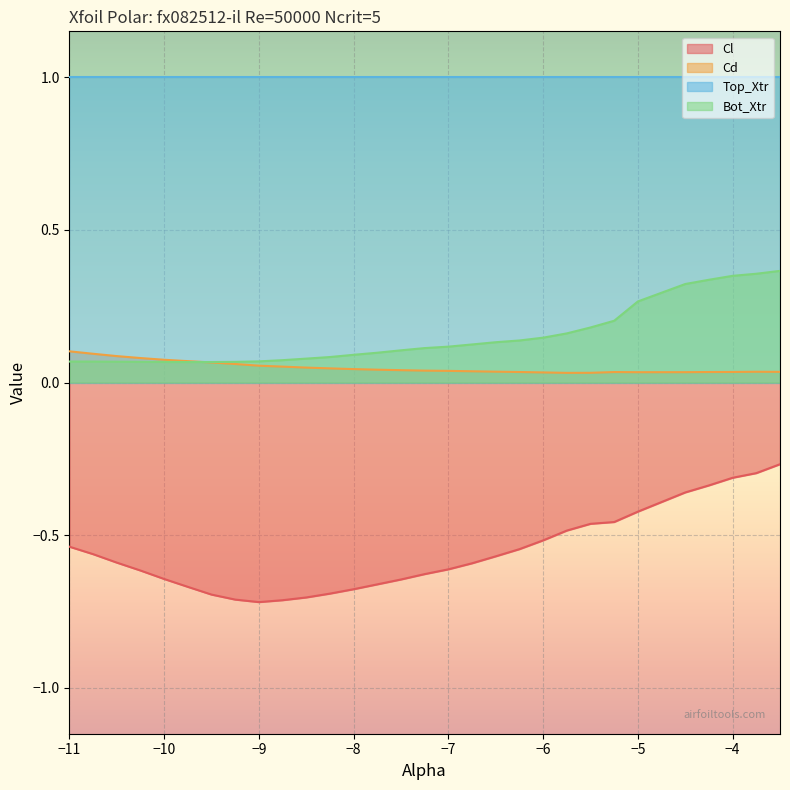

What is the difference between the highest and lowest values at -6.25?

0.7